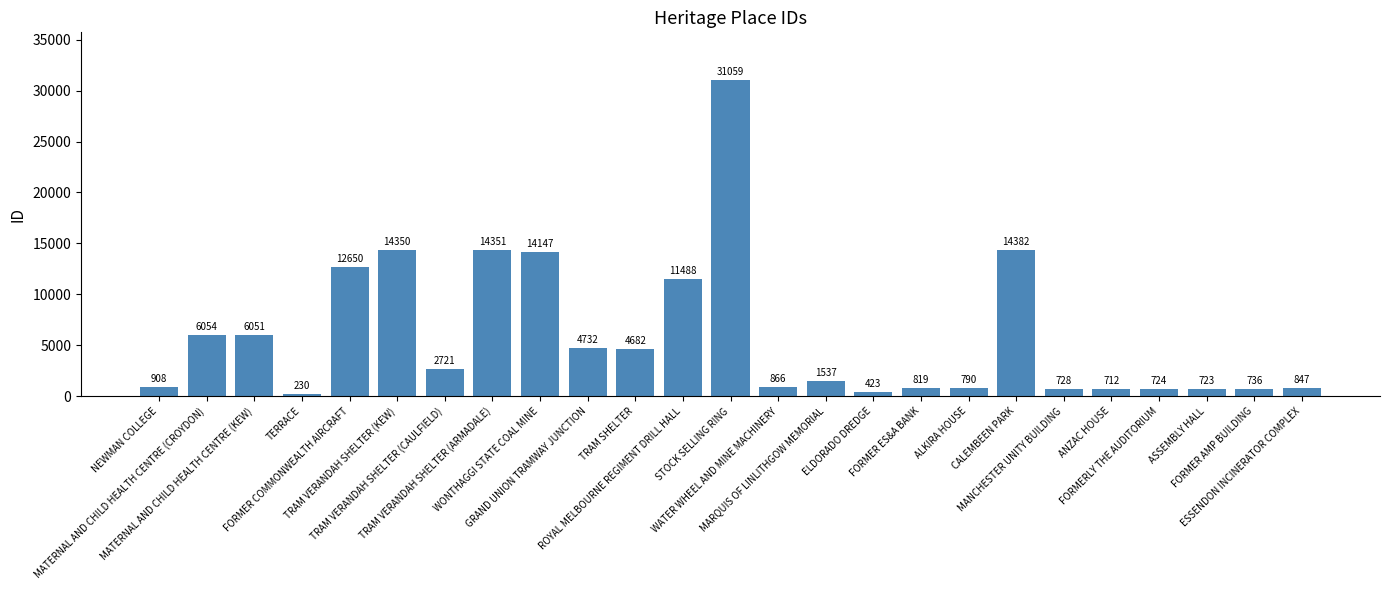

Which has a higher value, TRAM VERANDAH SHELTER (ARMADALE) or ROYAL MELBOURNE REGIMENT DRILL HALL?

TRAM VERANDAH SHELTER (ARMADALE)